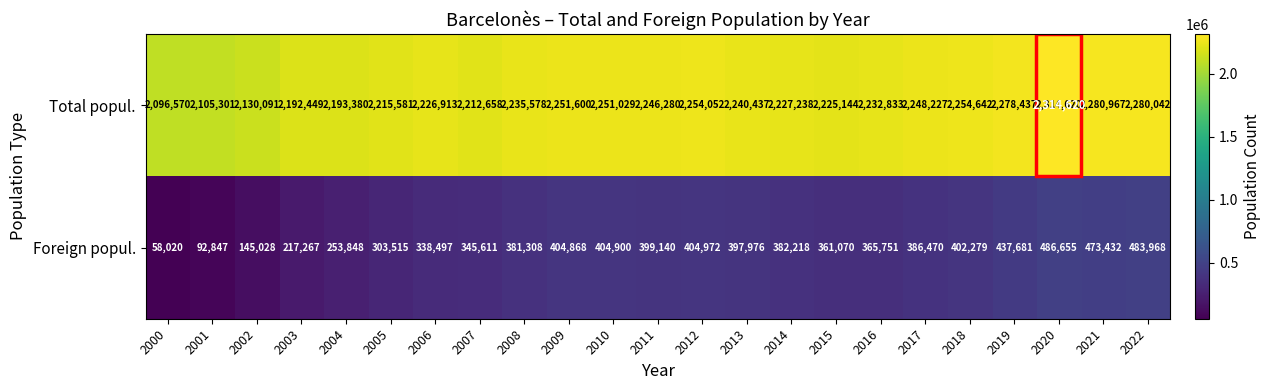

Which series has the largest range (max minus min)?

Foreign popul.